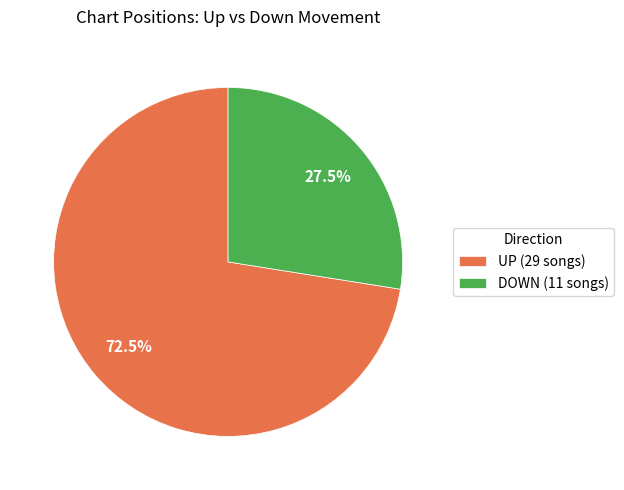

Is there any slice that represents more than half of the pie?

Yes